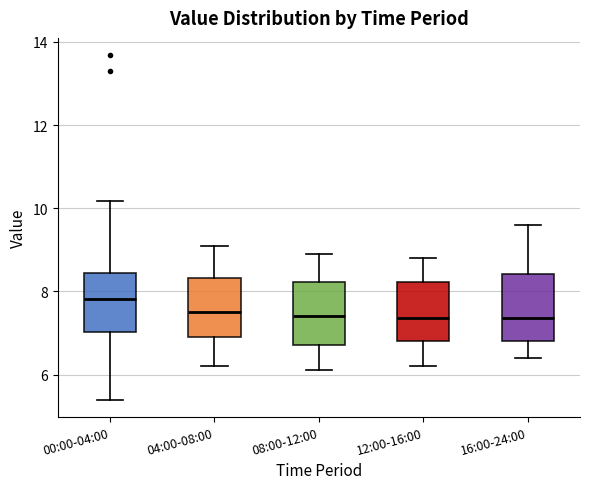

Where is the lower edge of the box for 08:00-12:00 on the y-axis? The values are not printed on the chart, so give them approximately, as read against the axis.

6.8